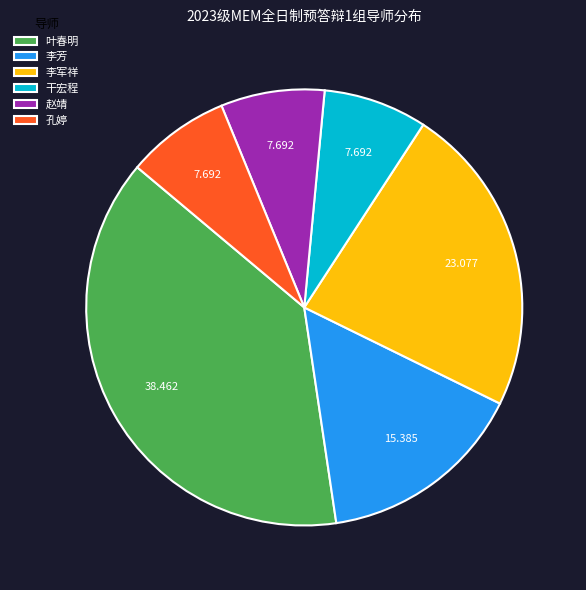

Combined, do 赵靖 and 叶春明 account for over 50%?

No